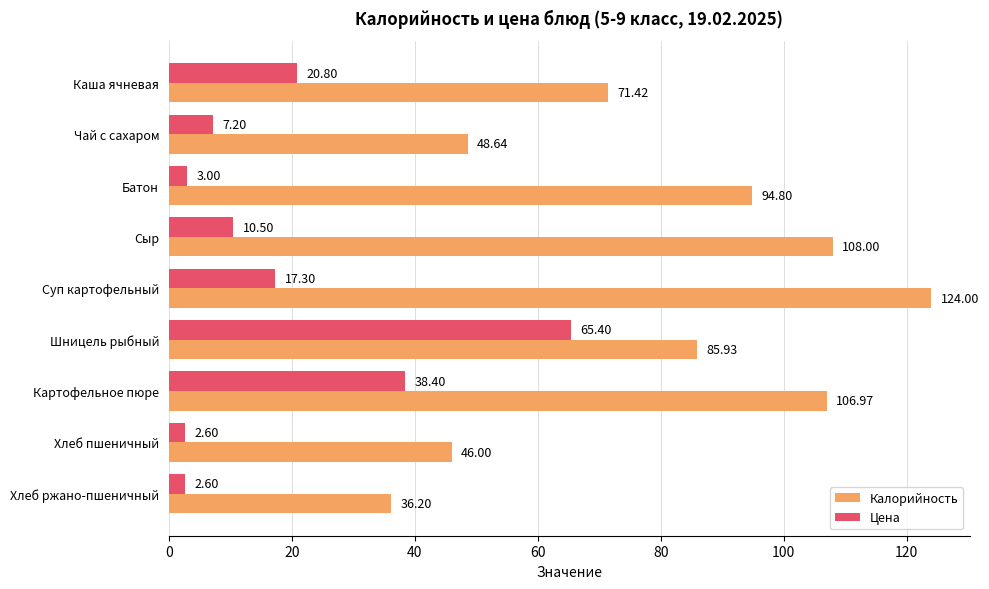

List the series in order of their overall mean, lowest first.

Цена, Калорийность